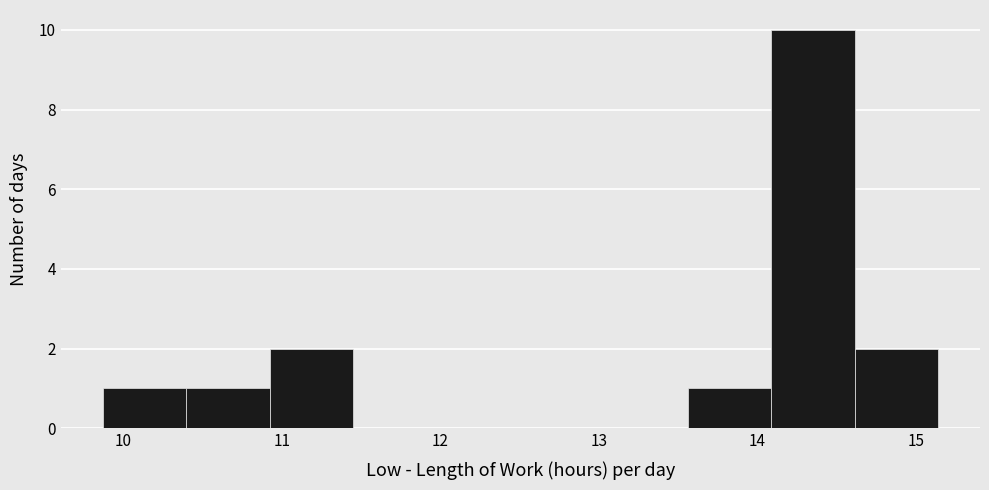

Over which range of the x-axis is the bar tallest?

14.1 to 14.6